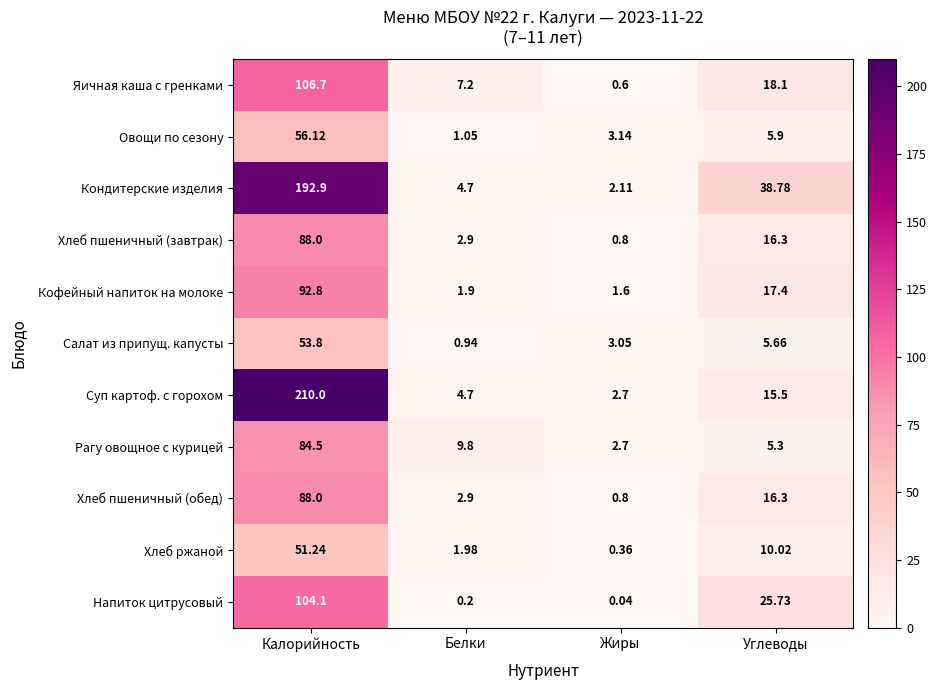

Is the value of Хлеб ржаной at Углеводы greater than the value of Напиток цитрусовый at Калорийность?

No